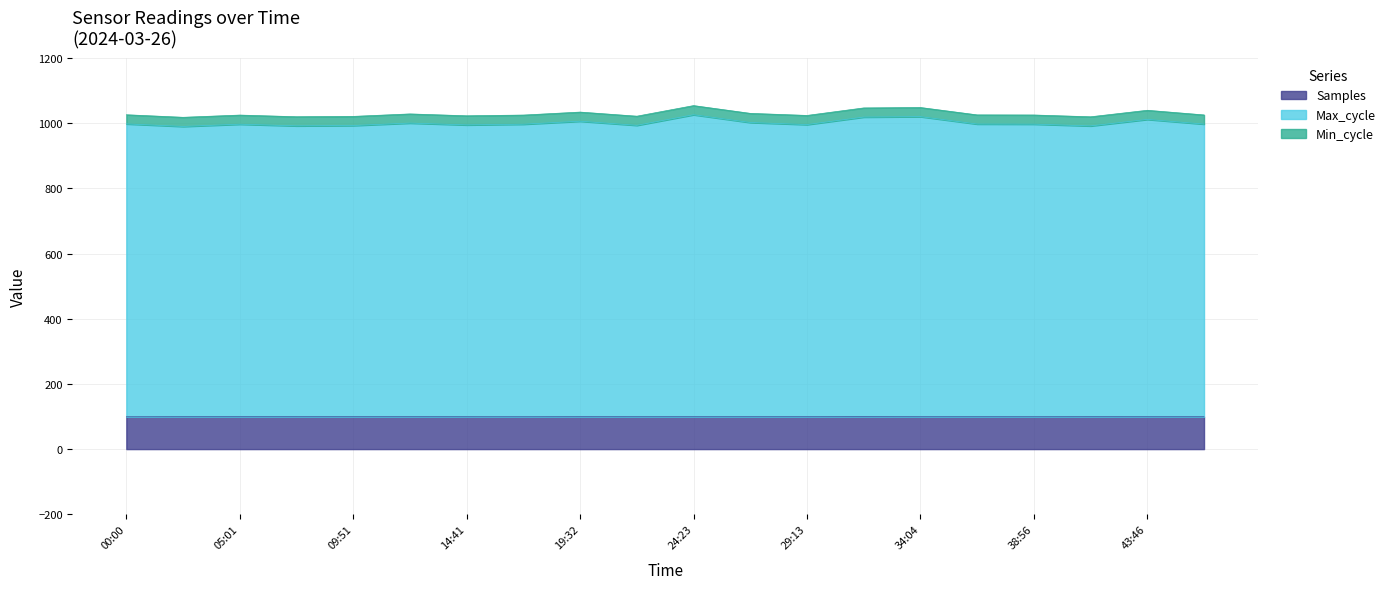

What is the greatest value displayed?

1053.8